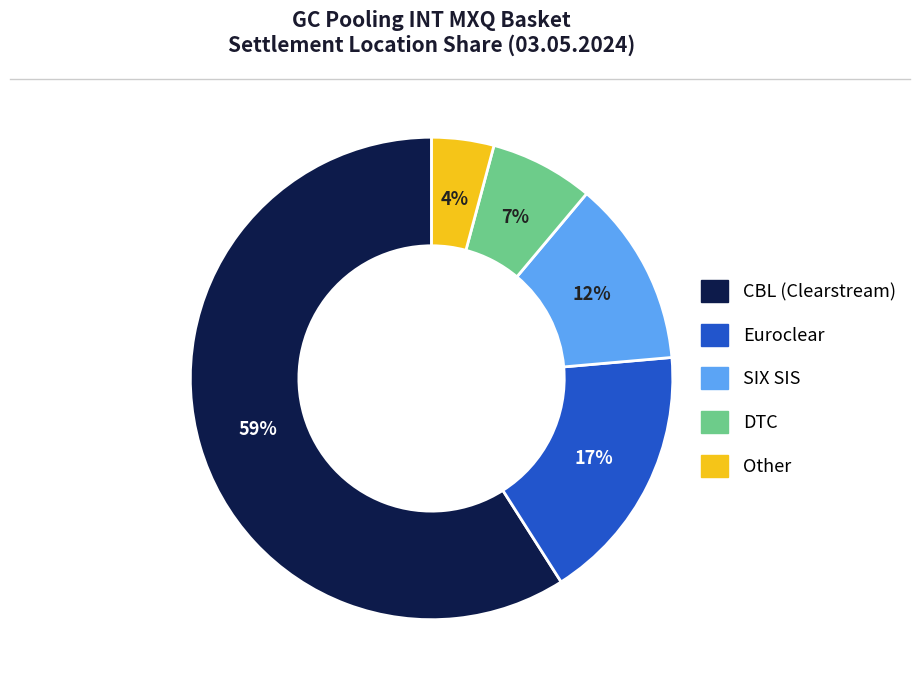

The Other slice represents 10% of the pie. True or false?

False